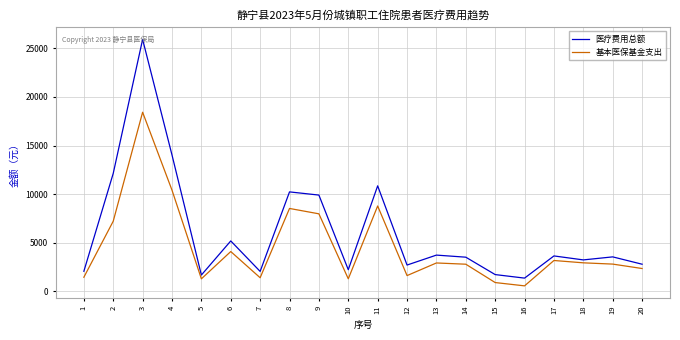

What is the difference between the maximum and minimum values in the 基本医保基金支出 series?

17854.5